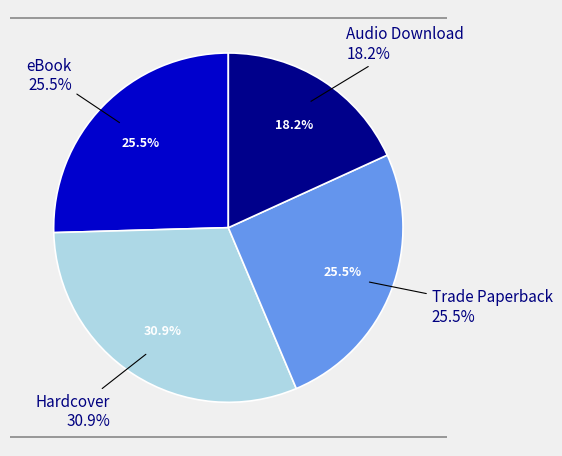

What percentage is NOT represented by eBook?

74.5%